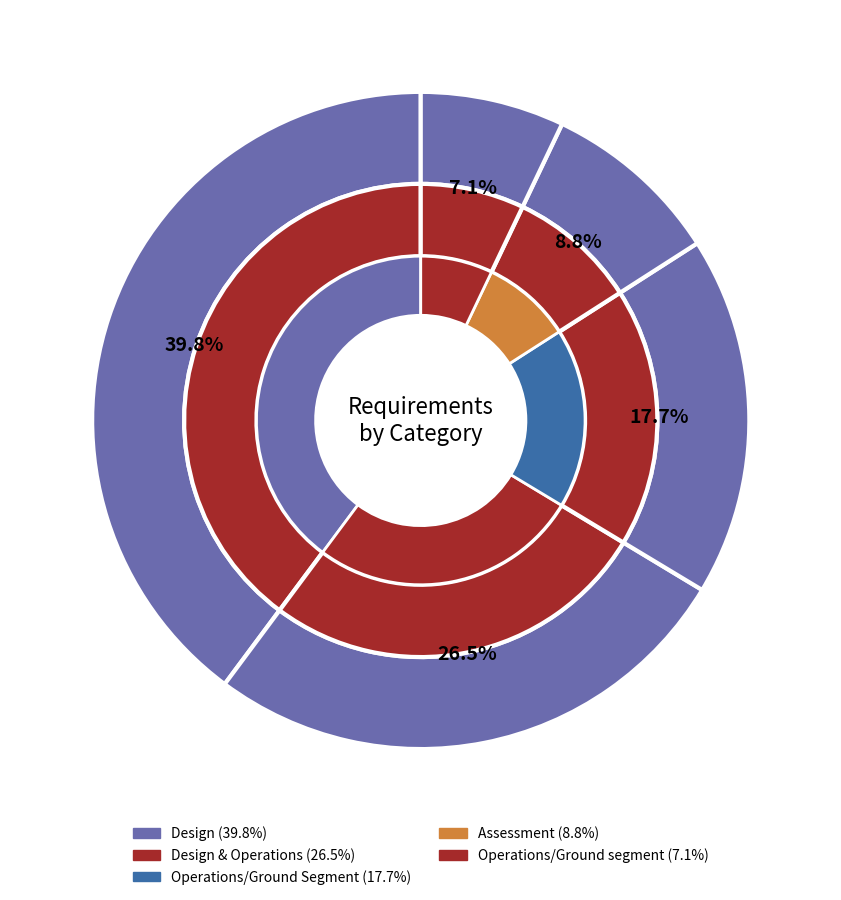

Approximately how many times larger is the value at Design & Operations compared to Operations/Ground segment?

3.8